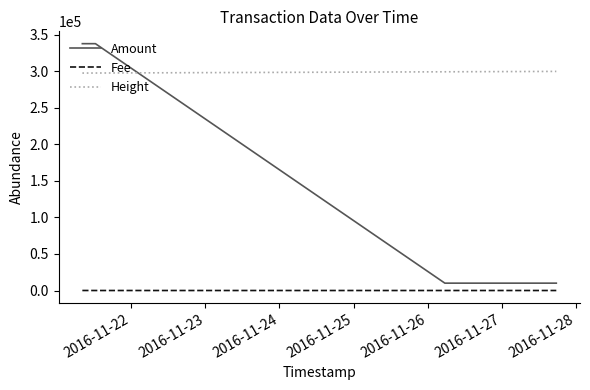

Which series has the largest total across all categories?

Height